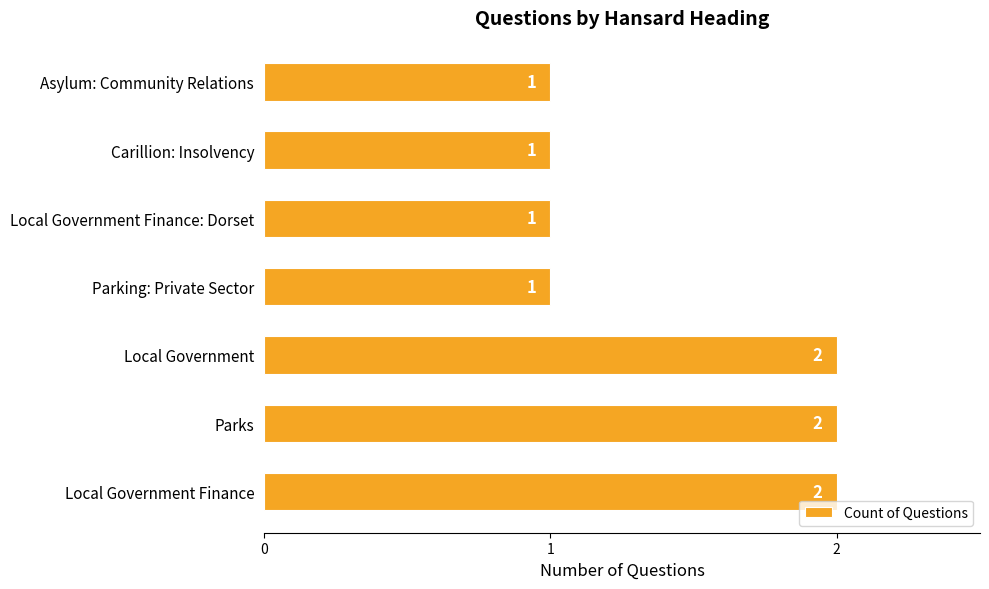

How many bars are there in total?

7